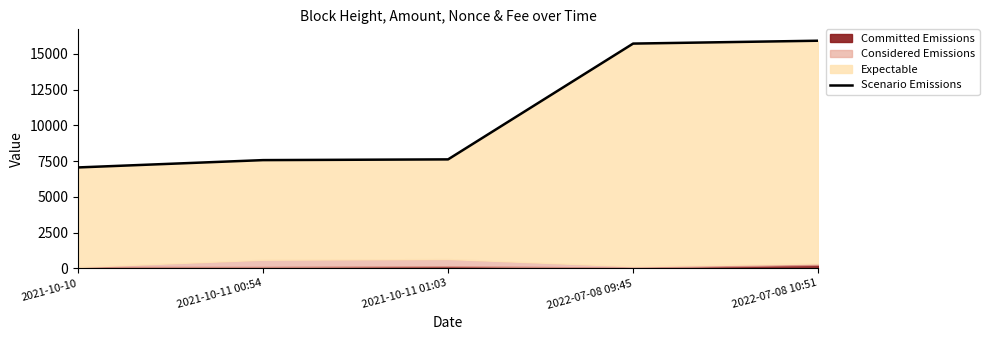

The value at 2021-10-10 is 7062.5. True or false?

True